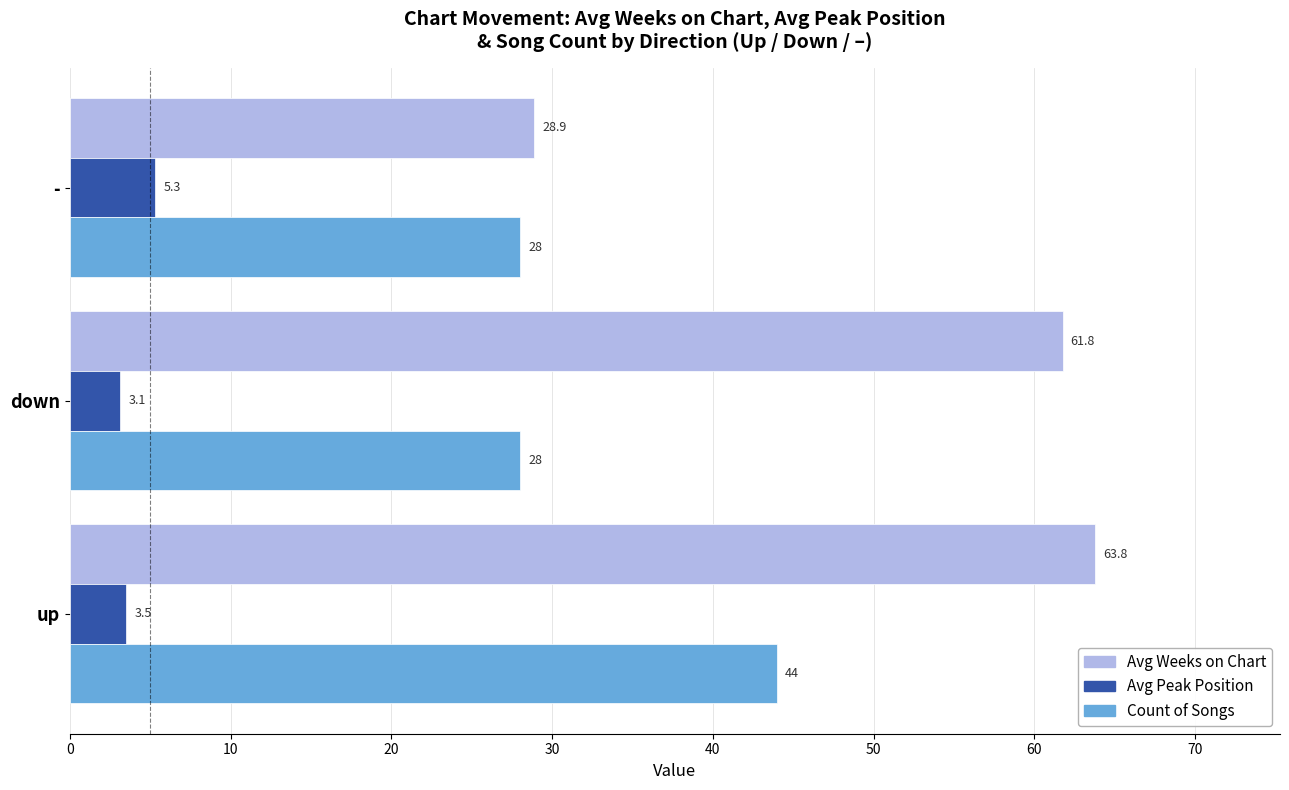

What is the total value across all series at down?

92.9